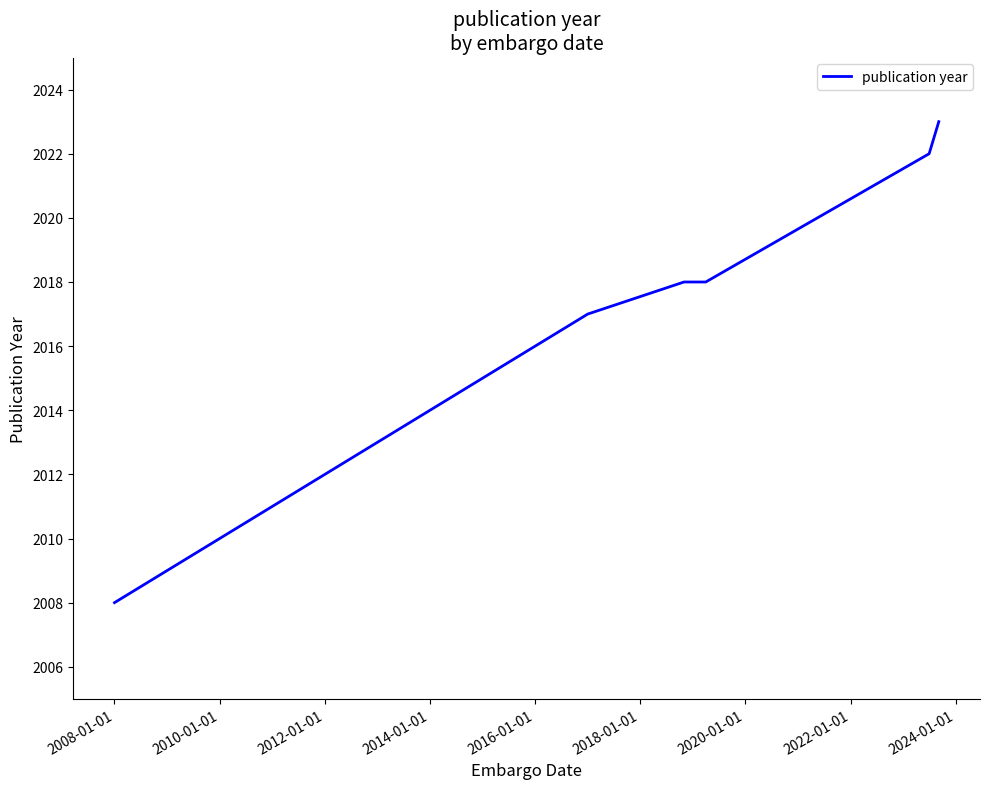

What is the sum of all values?

12106